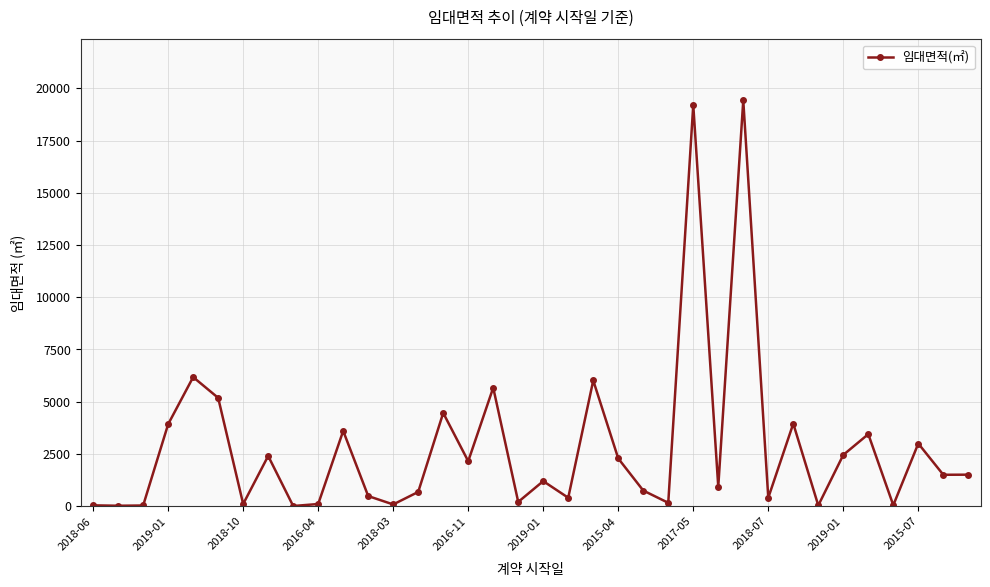

True or false: there are more than 0 points higher than both neighbors.

True